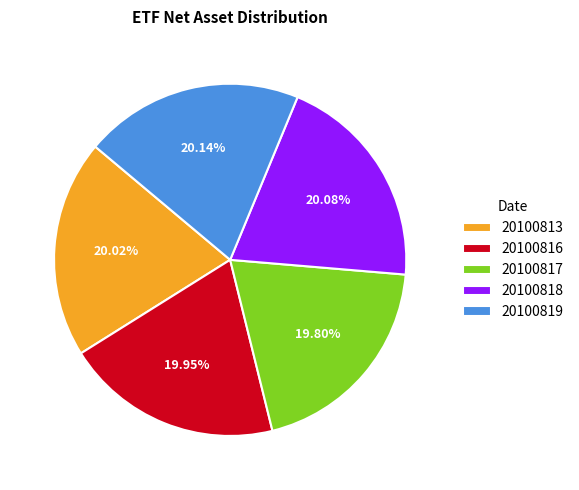

To the nearest percent, what portion does 20100817 represent?

20%